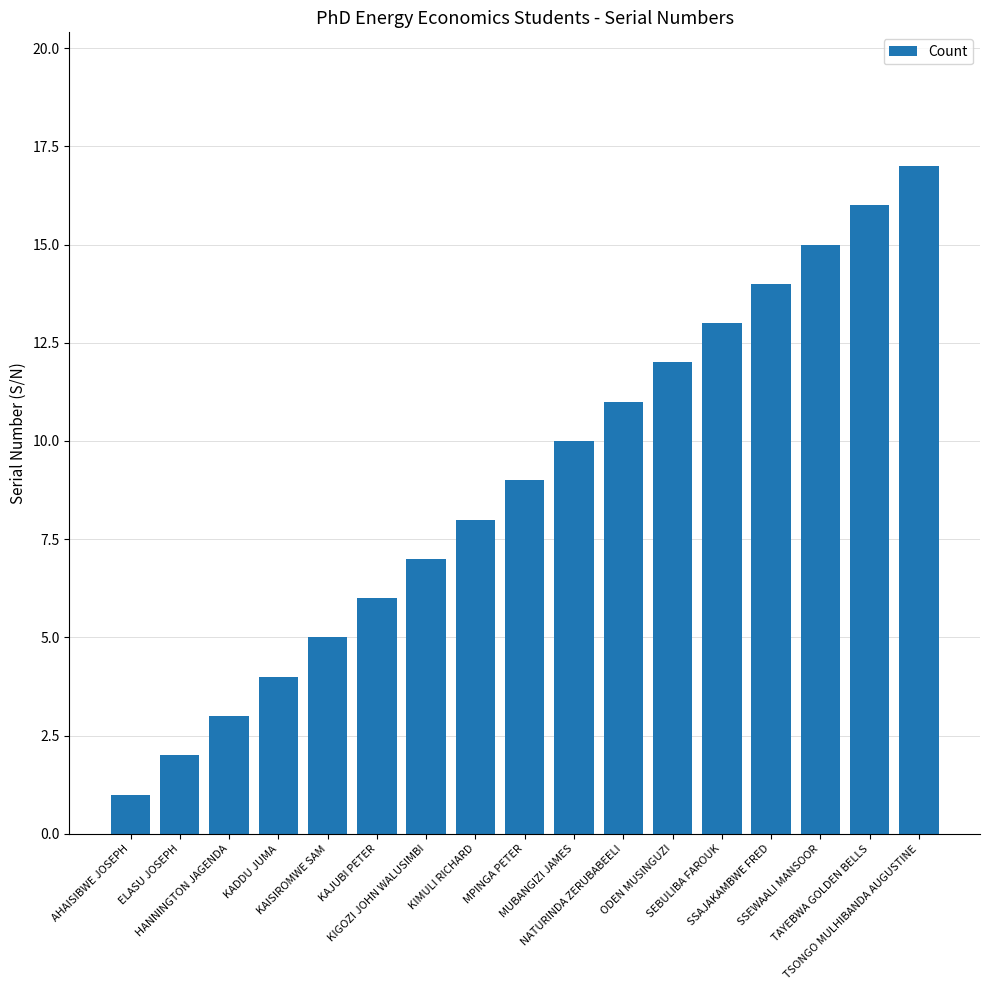

Rank the categories by value from highest to lowest.

TSONGO MULHIBANDA AUGUSTINE, TAYEBWA GOLDEN BELLS, SSEWAALI MANSOOR, SSAJAKAMBWE FRED, SEBULIBA FAROUK, ODEN MUSINGUZI, NATURINDA ZERUBABEELI, MUBANGIZI JAMES, MPINGA PETER, KIMULI RICHARD, KIGOZI JOHN WALUSIMBI, KAJUBI PETER, KAISIROMWE SAM, KADDU JUMA, HANNINGTON JAGENDA, ELASU JOSEPH, AHAISIBWE JOSEPH